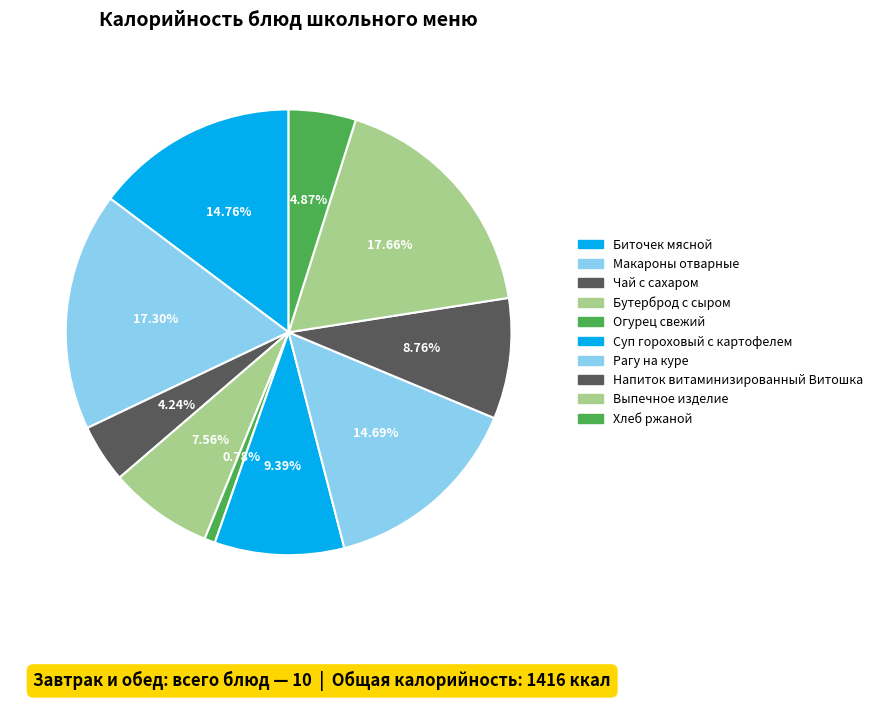

How many slices are in this pie chart?

10